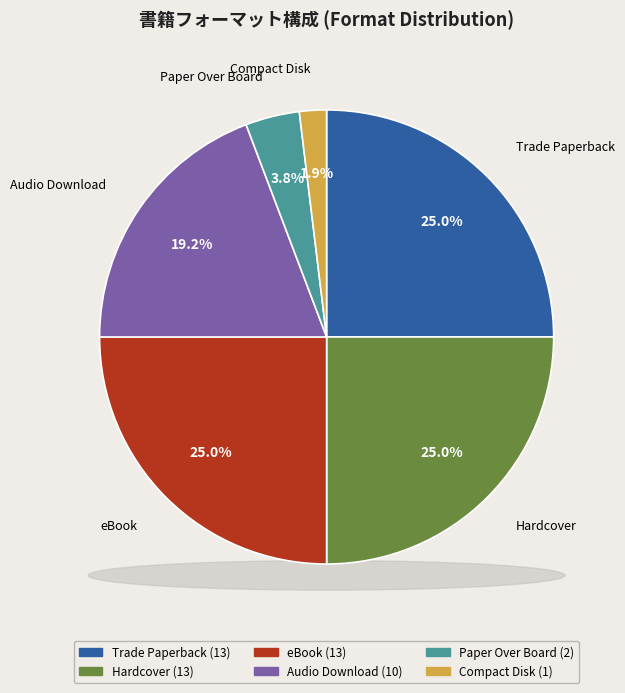

To the nearest percent, what is the average slice percentage?

17%